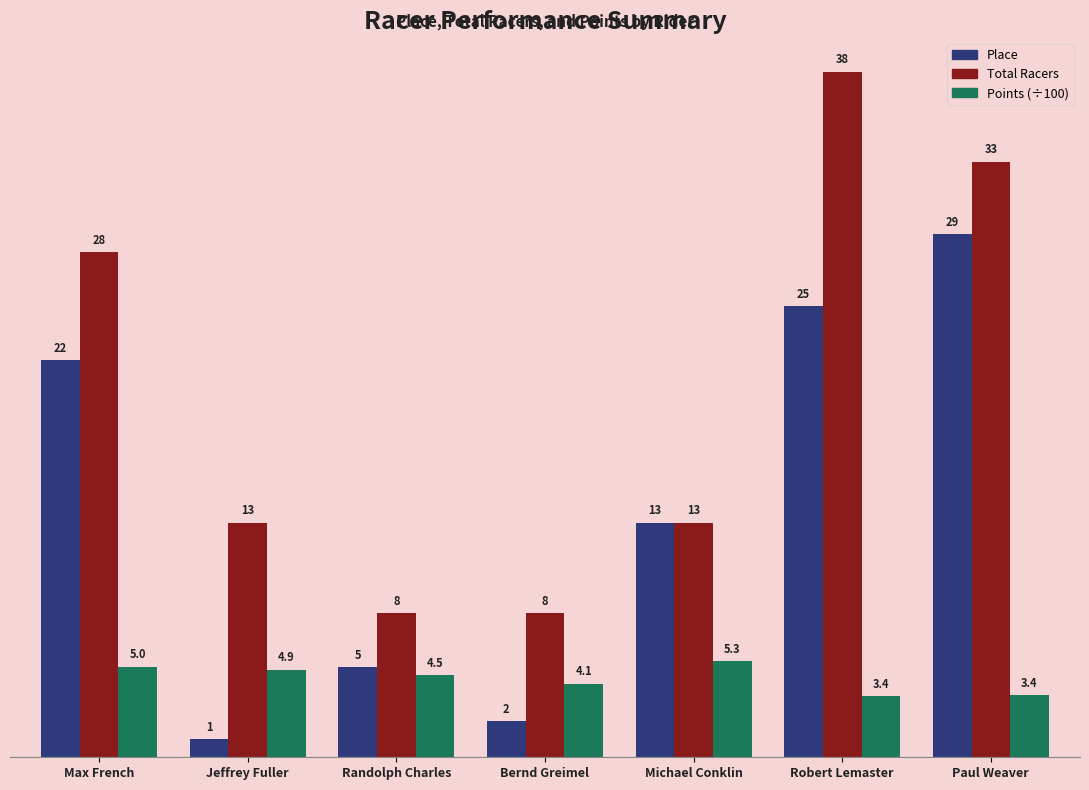

What is the sum of the Total Racers values at Randolph Charles and Paul Weaver?

41.0